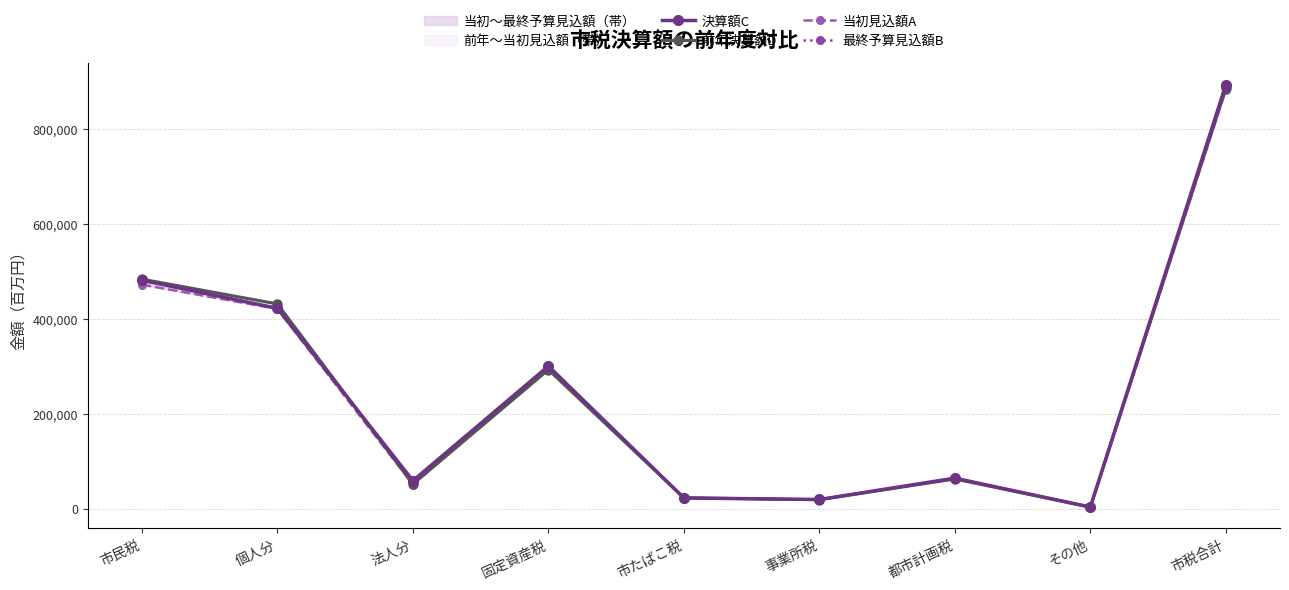

Does the chart have visible grid lines?

Yes